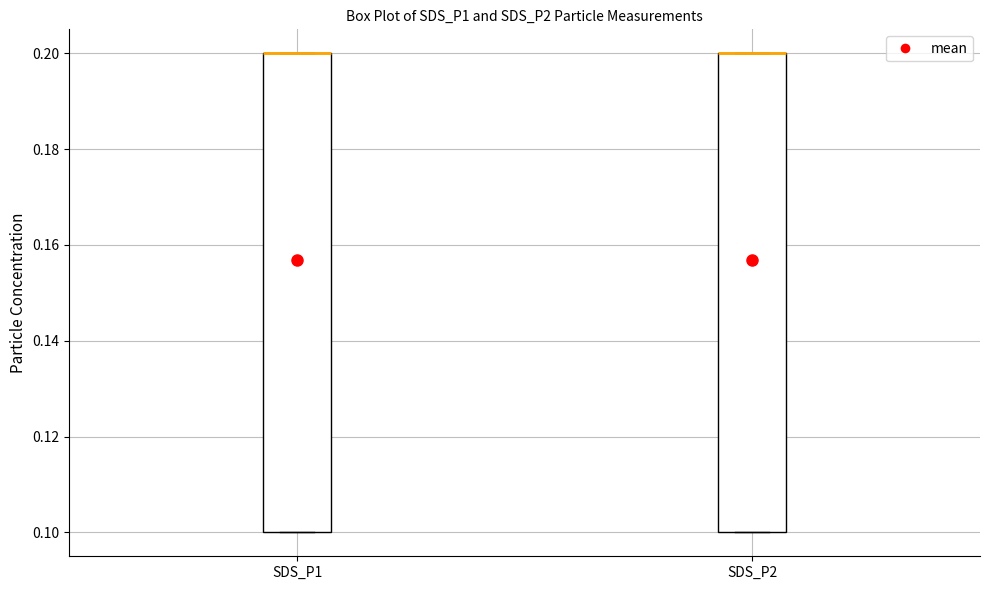

Where is the upper edge of the box for SDS_P2 on the y-axis? The values are not printed on the chart, so give them approximately, as read against the axis.

0.2